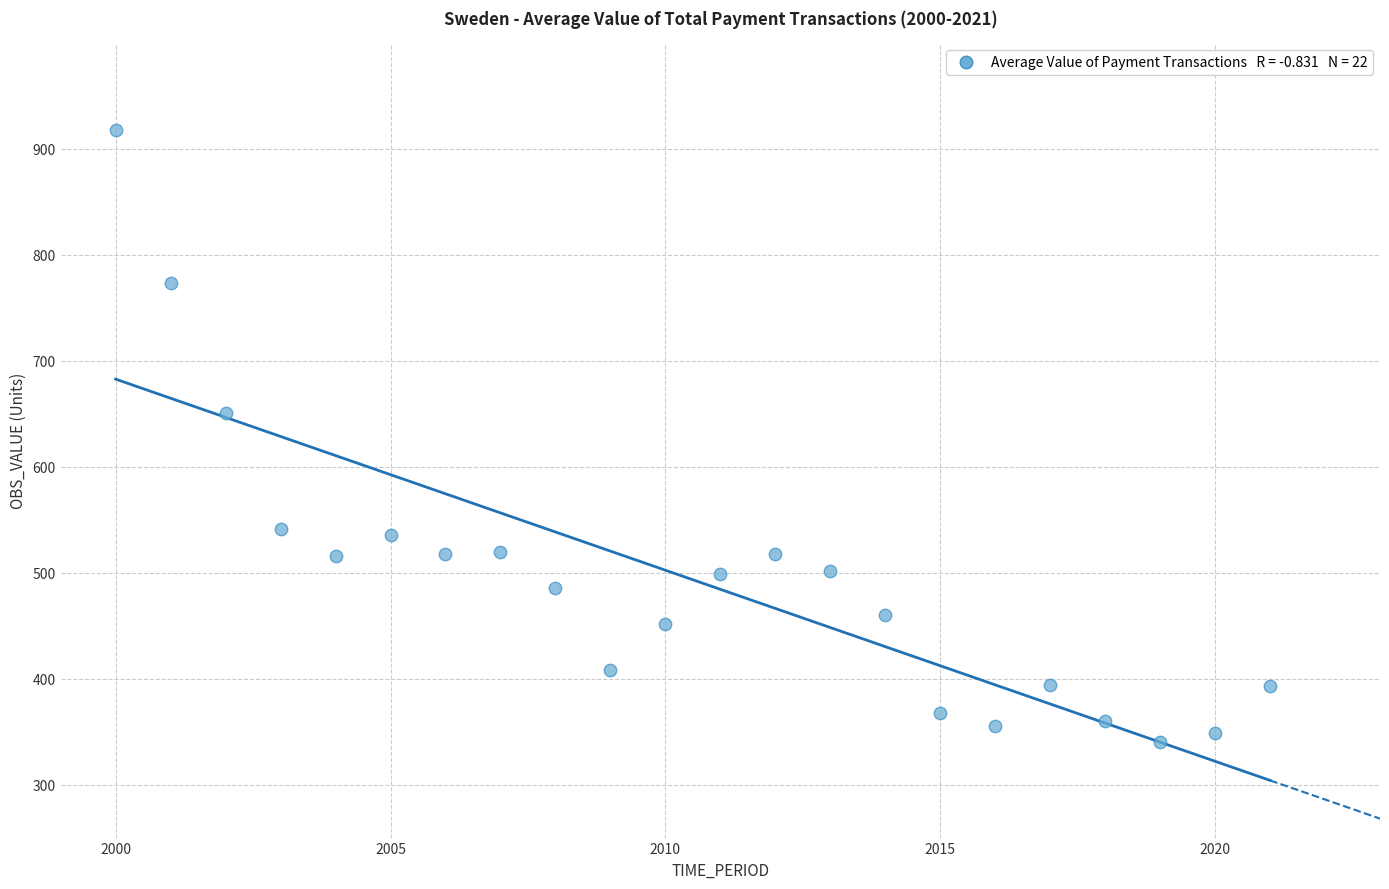

What is the range of Y values (max minus min)?

577.5